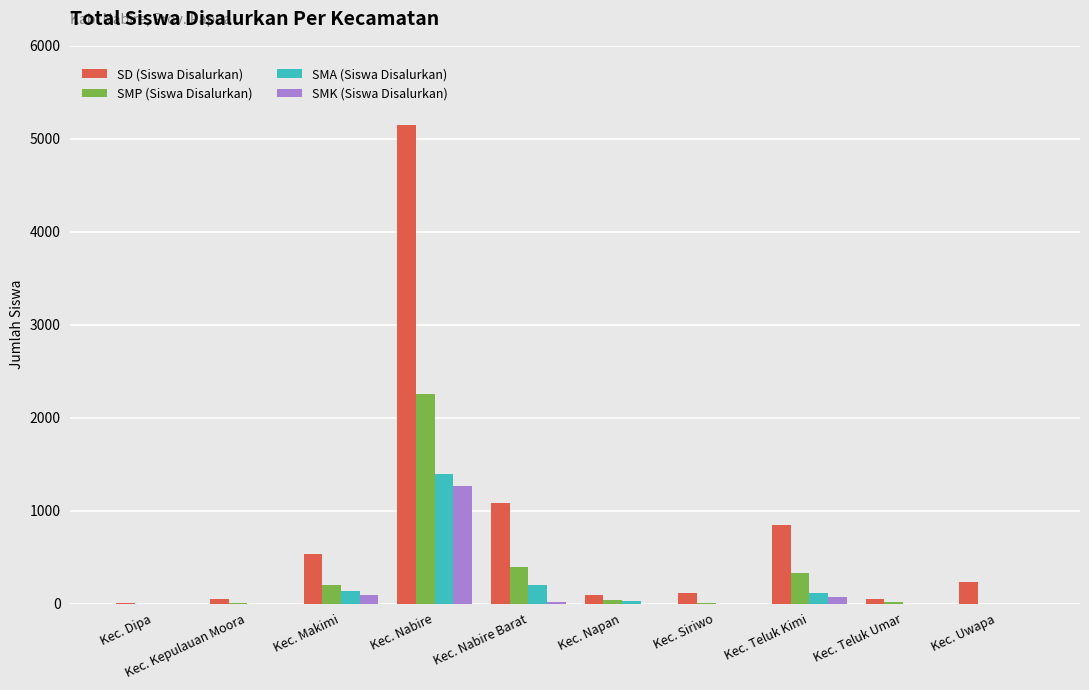

Is it true that SMK (Siswa Disalurkan) equals 0 at Kec. Siriwo?

True